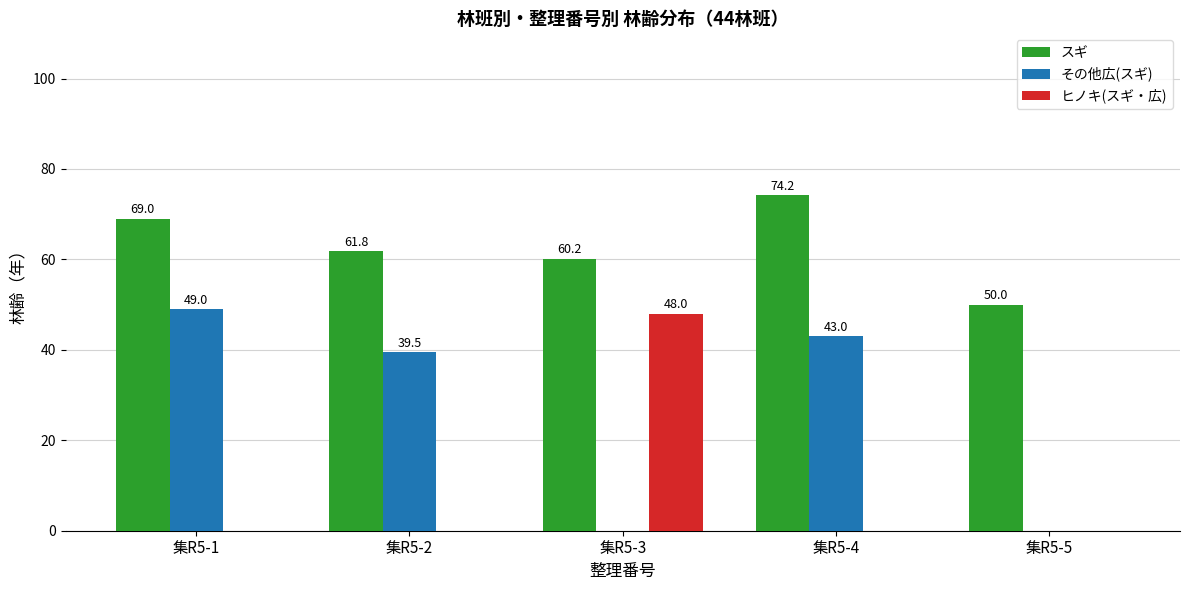

Which category has the highest value across all series?

集R5-4